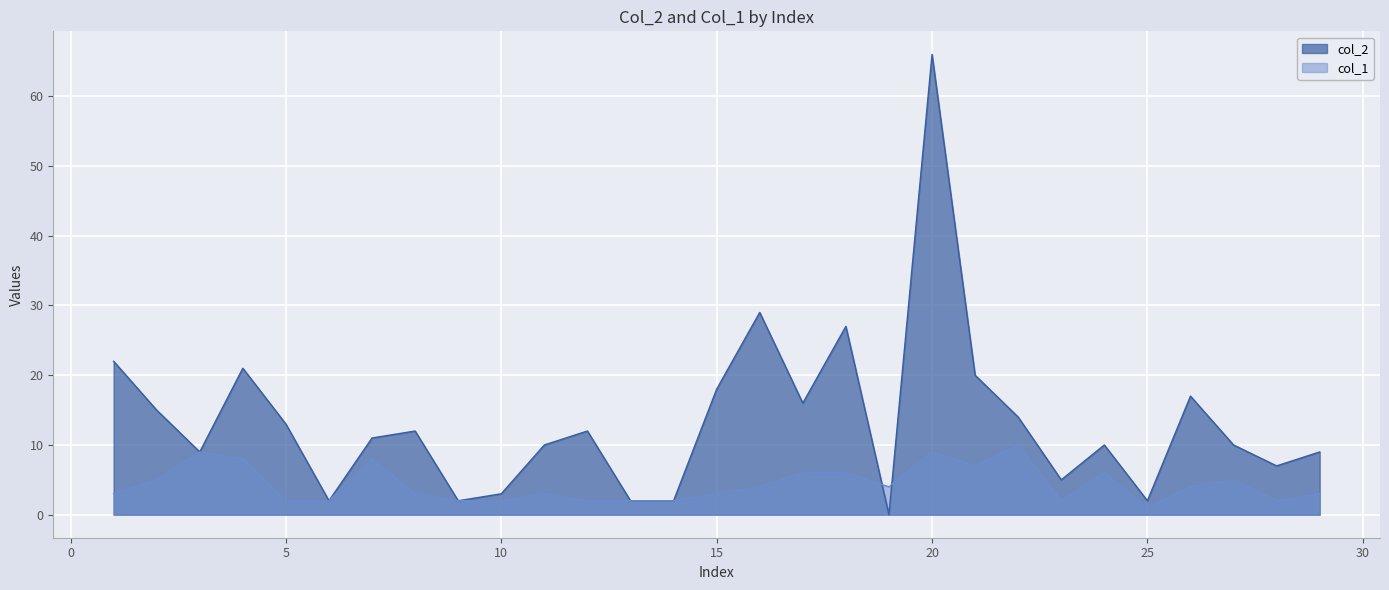

What is the difference between the maximum and second lowest values in the col_1 series?

8